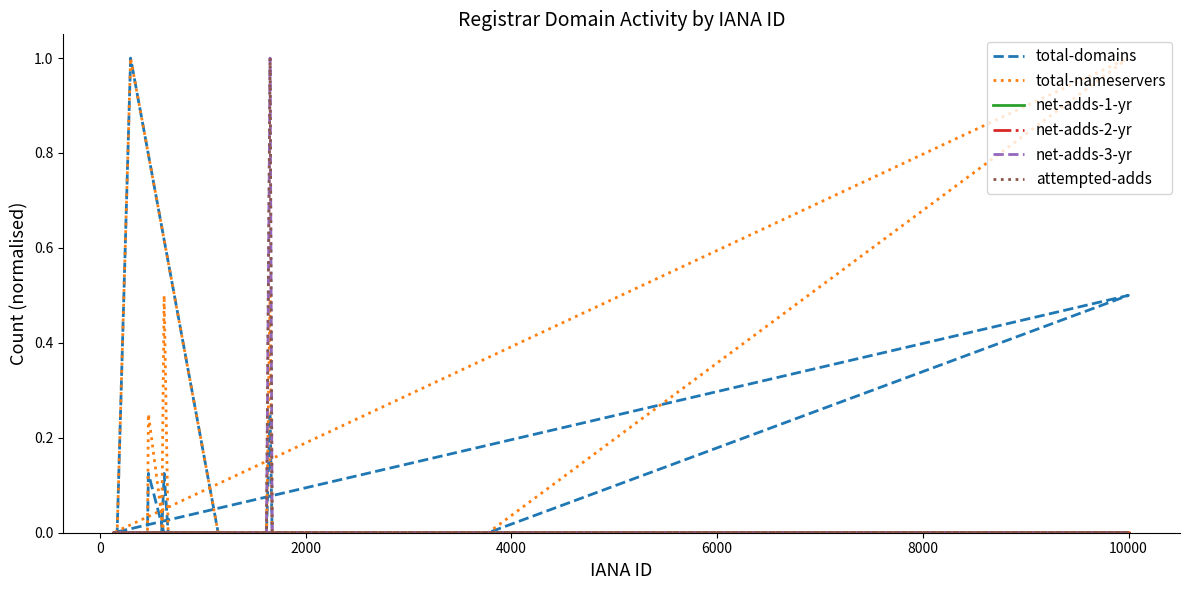

Reading right to left, list all the values displayed in this chart.

total-domains: 0.0	0.0	0.5	0.0	0.0	0.0	0.0	0.0	0.0	0.0	0.0	0.0	0.0	0.0	0.1	0.0	0.0	0.0	0.0	0.0	0.0	1.0	0.0	0.0	0.0	0.0	0.0	0.0	0.0	0.0	0.0	0.2	0.0	0.0	0.0	0.1	0.0	0.0	0.0	0.0
total-nameservers: 0.0	0.0	1.0	0.0	0.0	0.0	0.0	0.0	0.0	0.0	0.0	0.0	0.0	0.0	0.2	0.0	0.0	0.0	0.0	0.0	0.0	1.0	0.0	0.0	0.0	0.0	0.0	0.0	0.0	0.0	0.0	0.5	0.0	0.0	0.0	0.5	0.0	0.0	0.0	0.0
net-adds-1-yr: 0.0	0.0	0.0	0.0	0.0	0.0	0.0	0.0	0.0	0.0	0.0	0.0	0.0	0.0	0.0	0.0	0.0	0.0	0.0	0.0	0.0	0.0	0.0	0.0	0.0	0.0	0.0	0.0	0.0	0.0	0.0	0.0	0.0	0.0	0.0	0.0	0.0	0.0	0.0	0.0
net-adds-2-yr: 0.0	0.0	0.0	0.0	0.0	0.0	0.0	0.0	0.0	0.0	0.0	0.0	0.0	0.0	0.0	0.0	0.0	0.0	0.0	0.0	0.0	0.0	0.0	0.0	0.0	0.0	0.0	0.0	0.0	0.0	0.0	0.0	0.0	0.0	0.0	0.0	0.0	0.0	0.0	0.0
net-adds-3-yr: 0.0	0.0	0.0	0.0	0.0	0.0	0.0	0.0	0.0	0.0	0.0	0.0	0.0	0.0	0.0	0.0	0.0	0.0	0.0	0.0	0.0	0.0	0.0	0.0	0.0	0.0	0.0	0.0	0.0	0.0	0.0	1.0	0.0	0.0	0.0	0.0	0.0	0.0	0.0	0.0
attempted-adds: 0.0	0.0	0.0	0.0	0.0	0.0	0.0	0.0	0.0	0.0	0.0	0.0	0.0	0.0	0.0	0.0	0.0	0.0	0.0	0.0	0.0	0.0	0.0	0.0	0.0	0.0	0.0	0.0	0.0	0.0	0.0	1.0	0.0	0.0	0.0	0.0	0.0	0.0	0.0	0.0